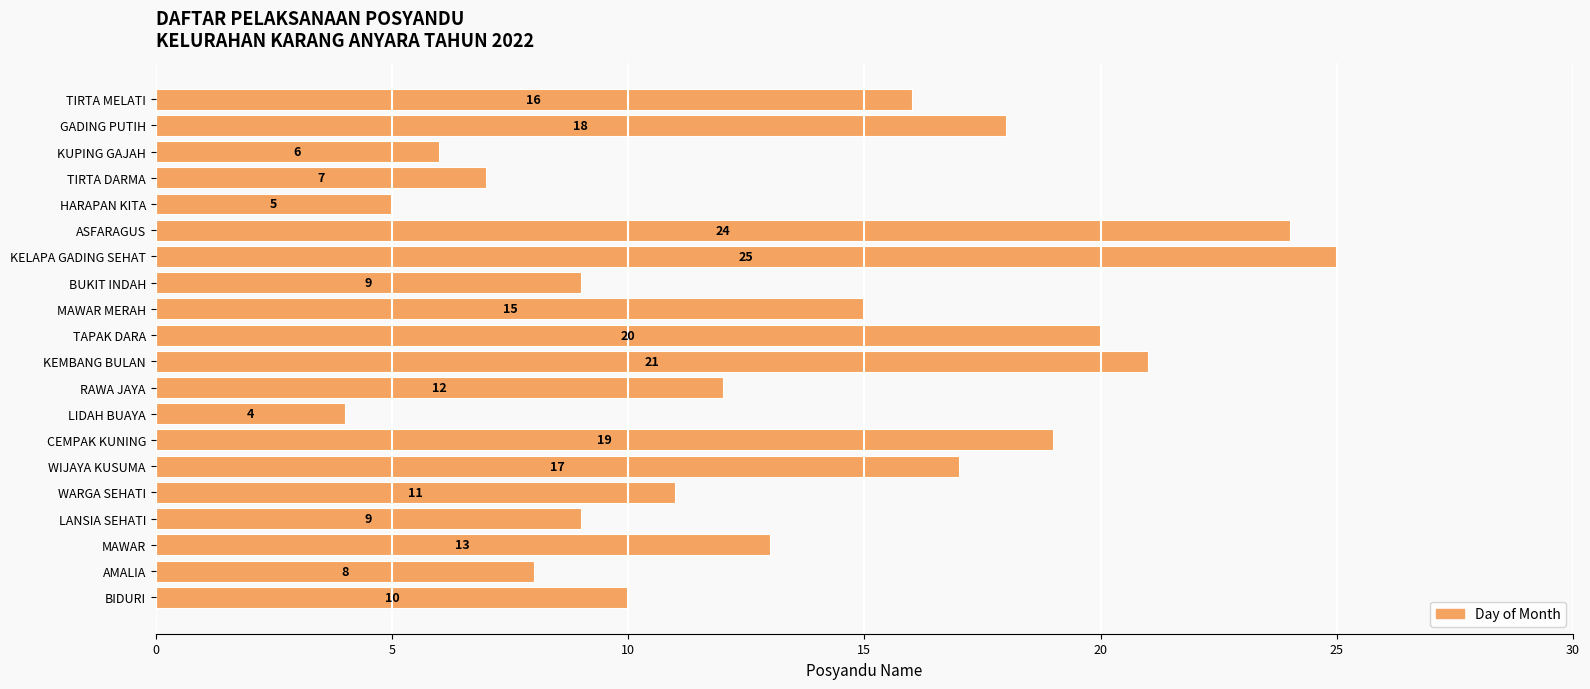

Which has a higher value, WIJAYA KUSUMA or TIRTA DARMA?

WIJAYA KUSUMA